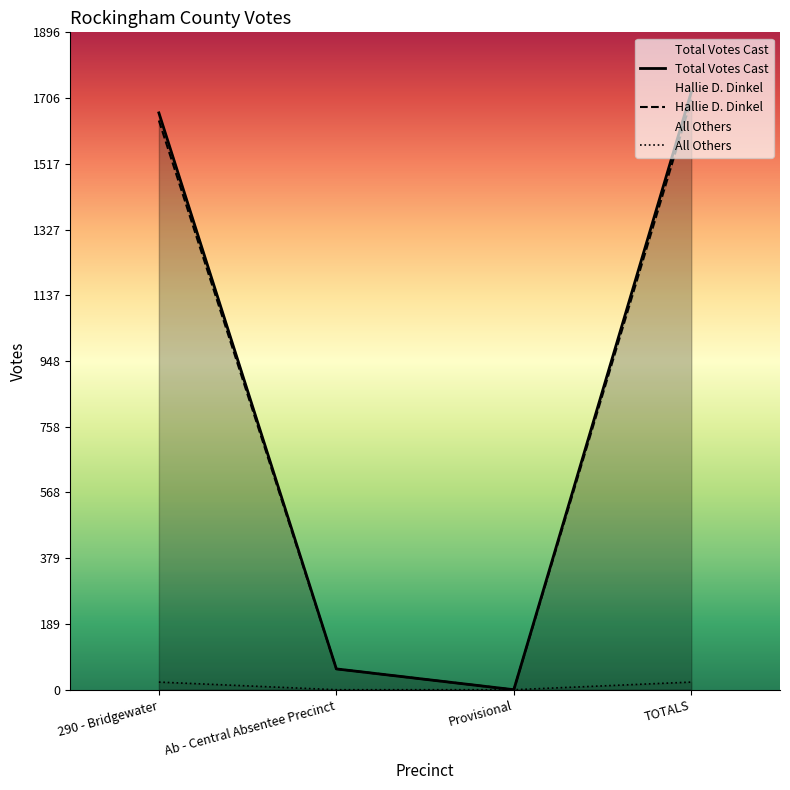

True or false: Hallie D. Dinkel and Total Votes Cast cross at least once.

False